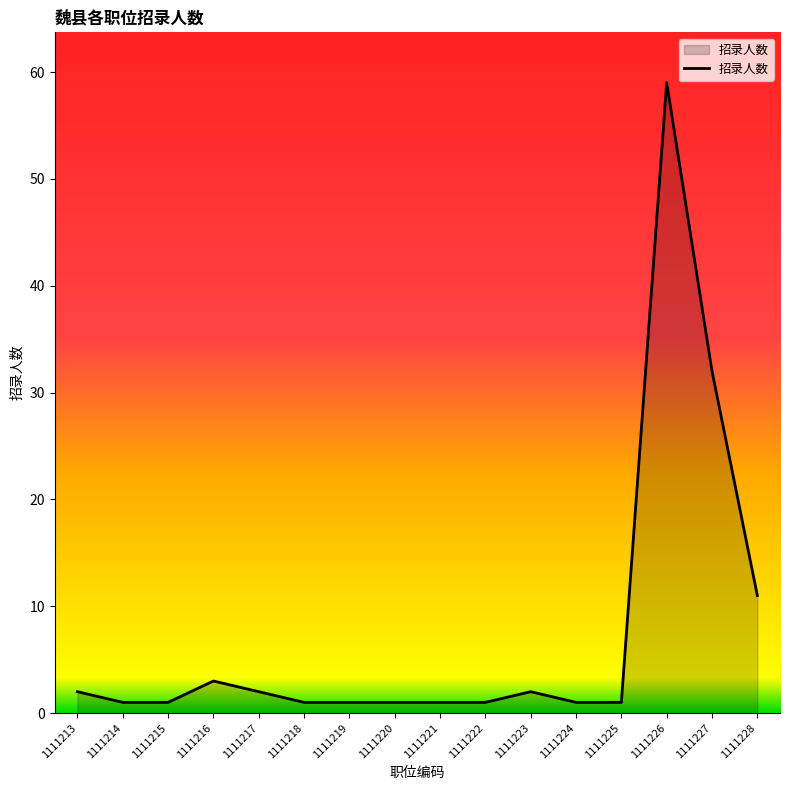

True or false: the data shows 32 at 1111227.

True